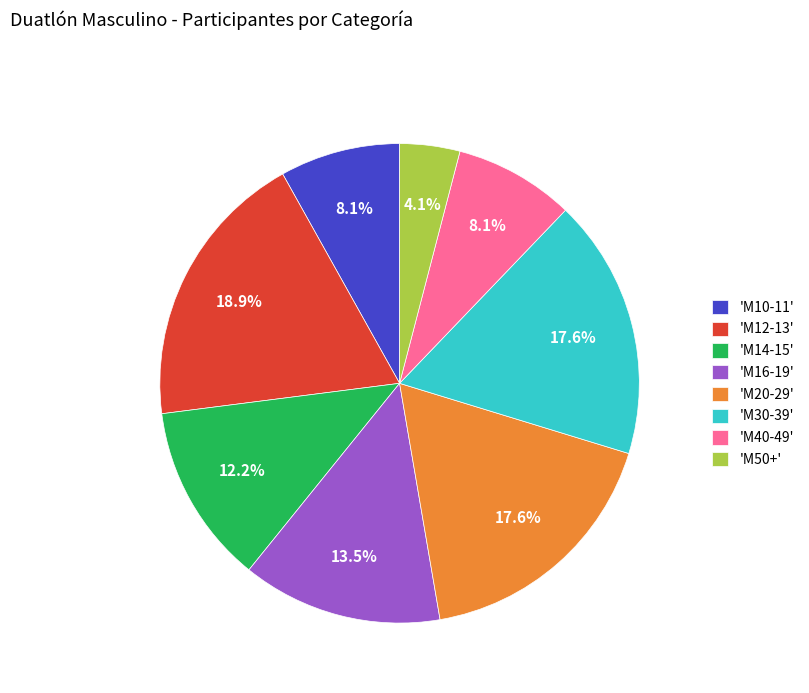

Which category has the biggest portion of the pie?

'M12-13'